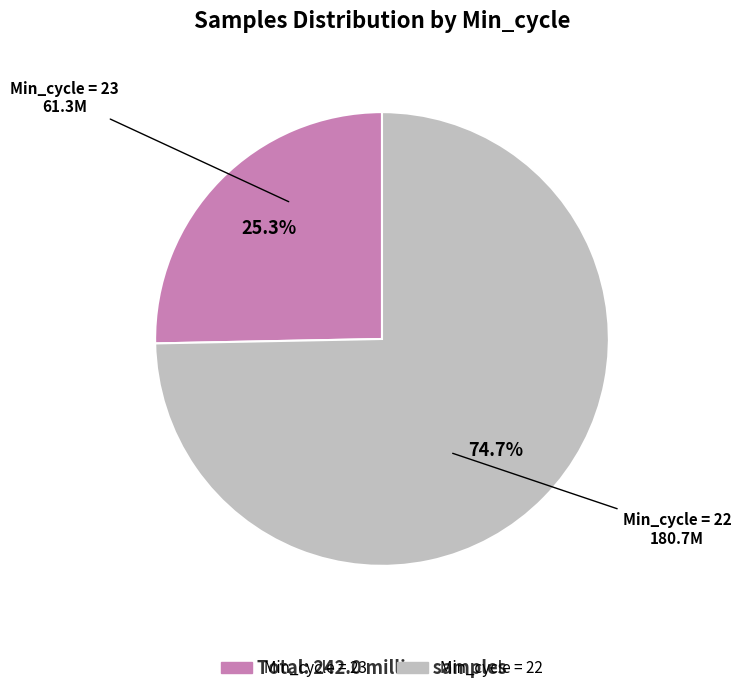

Does any single category account for the majority?

Yes